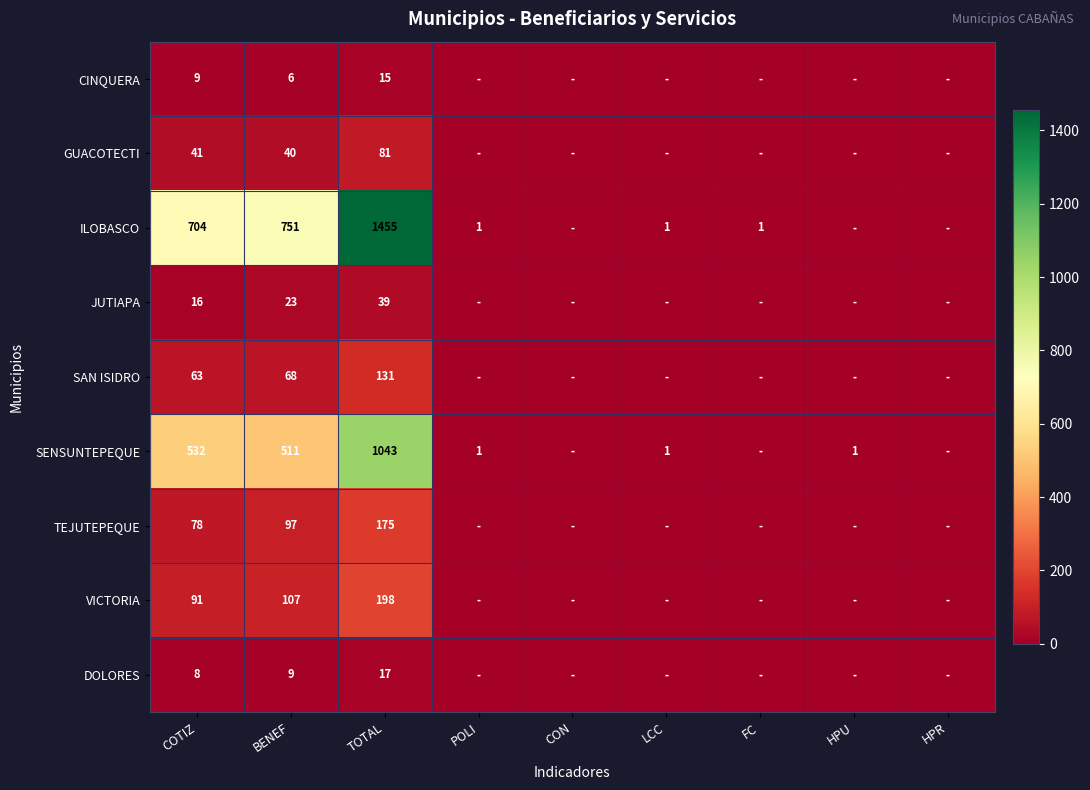

At which category is the sum across all series the highest?

TOTAL